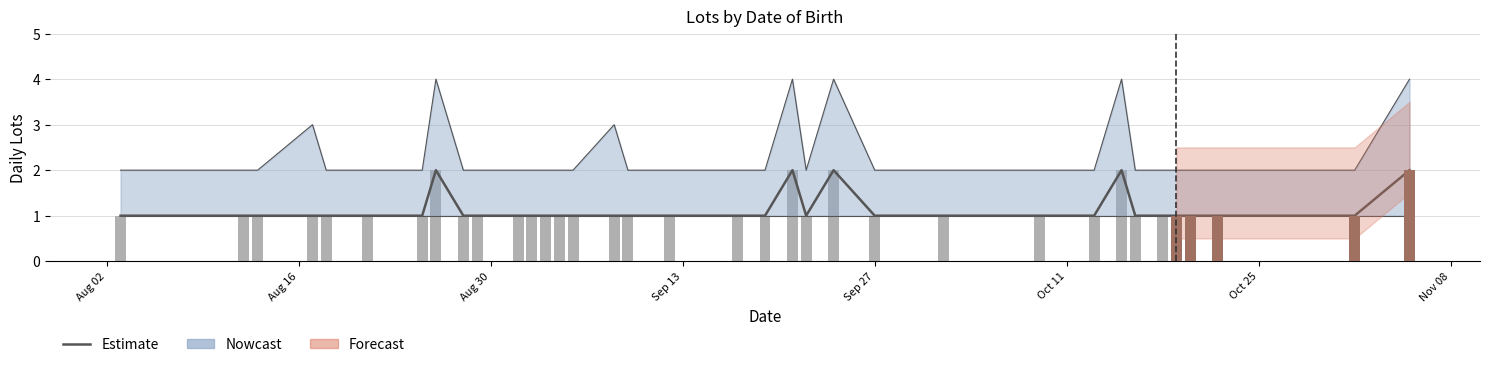

Is it true that Estimate equals 2 at Oct 25?

False